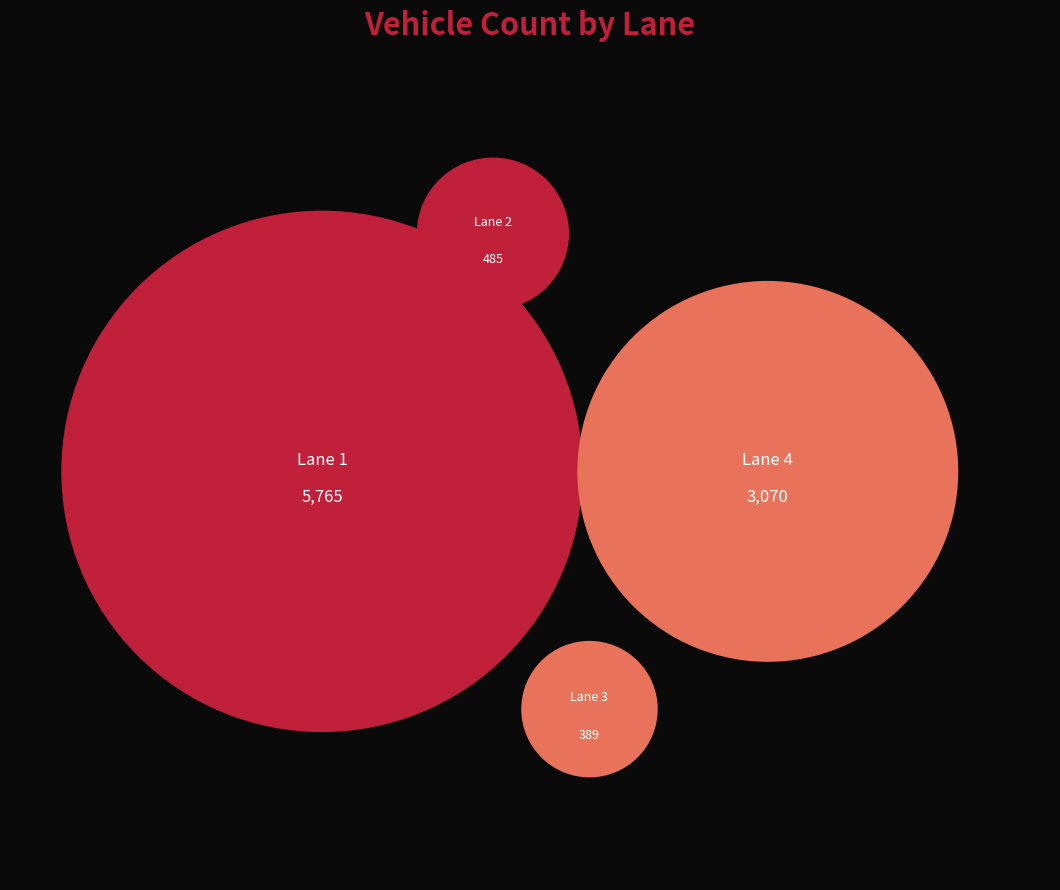

Is Lane 3 the majority of the pie?

No